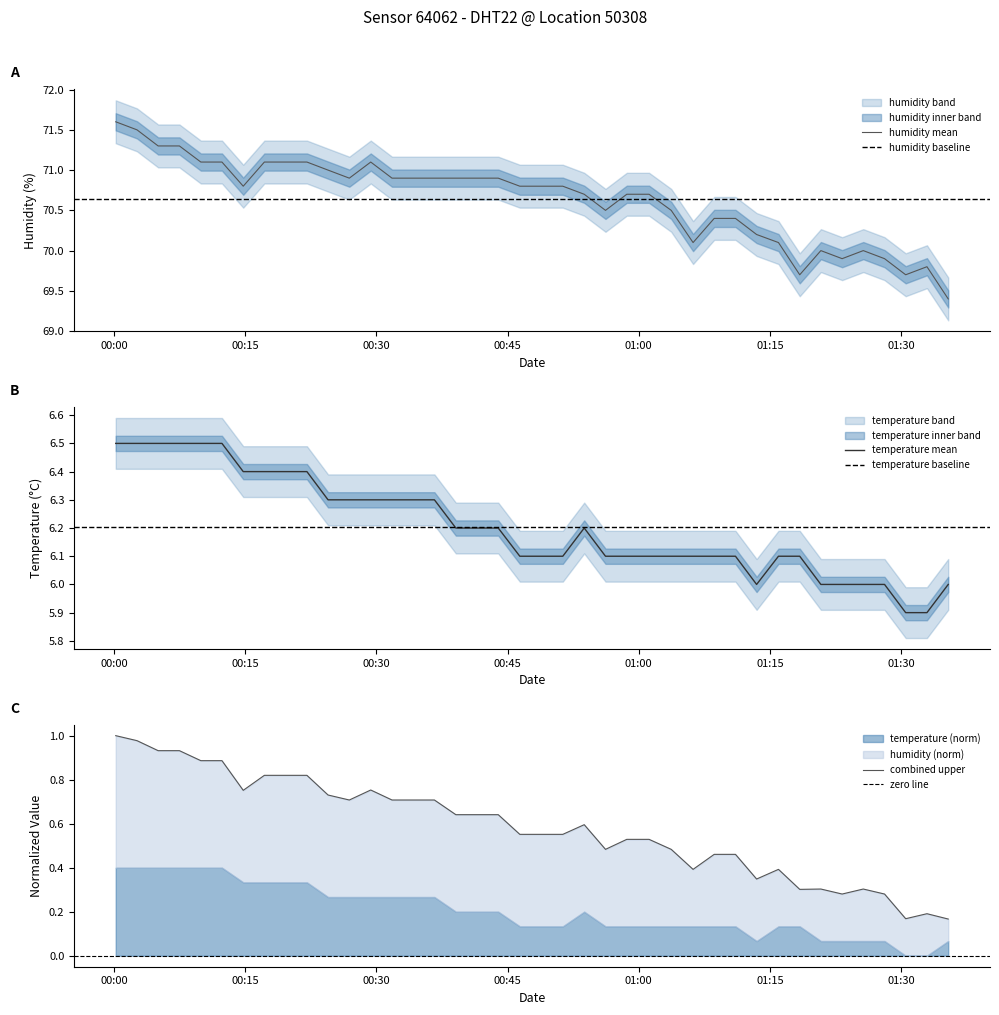

At which category does the chart reach its peak across all series?

2023-03-01T00:00:11